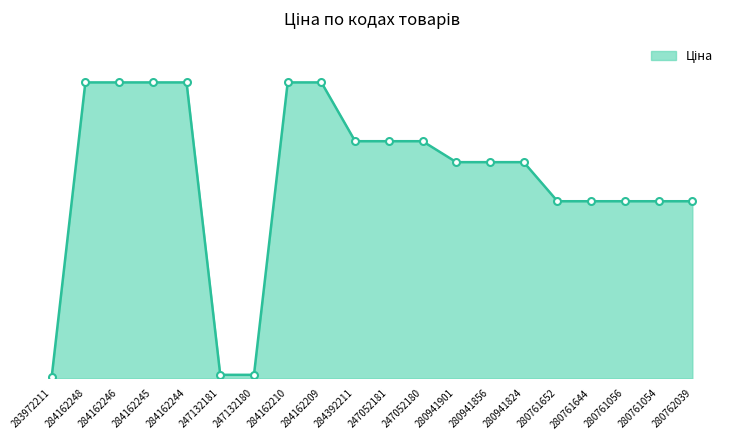

Does the chart have visible grid lines?

No